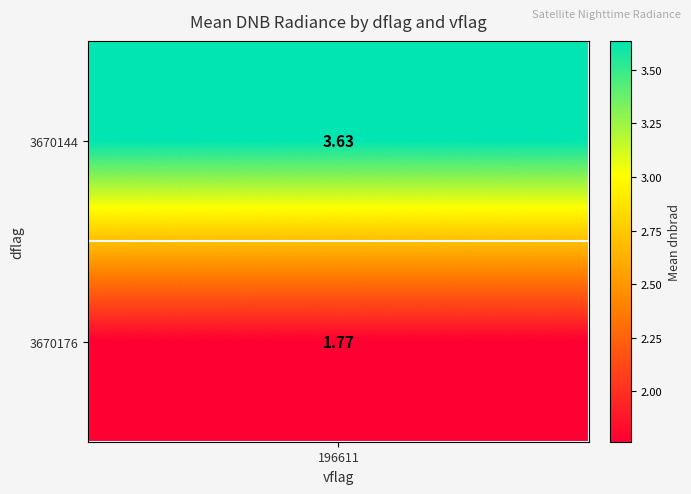

The 3670144 series shows 2.5 at 3866755. True or false?

False